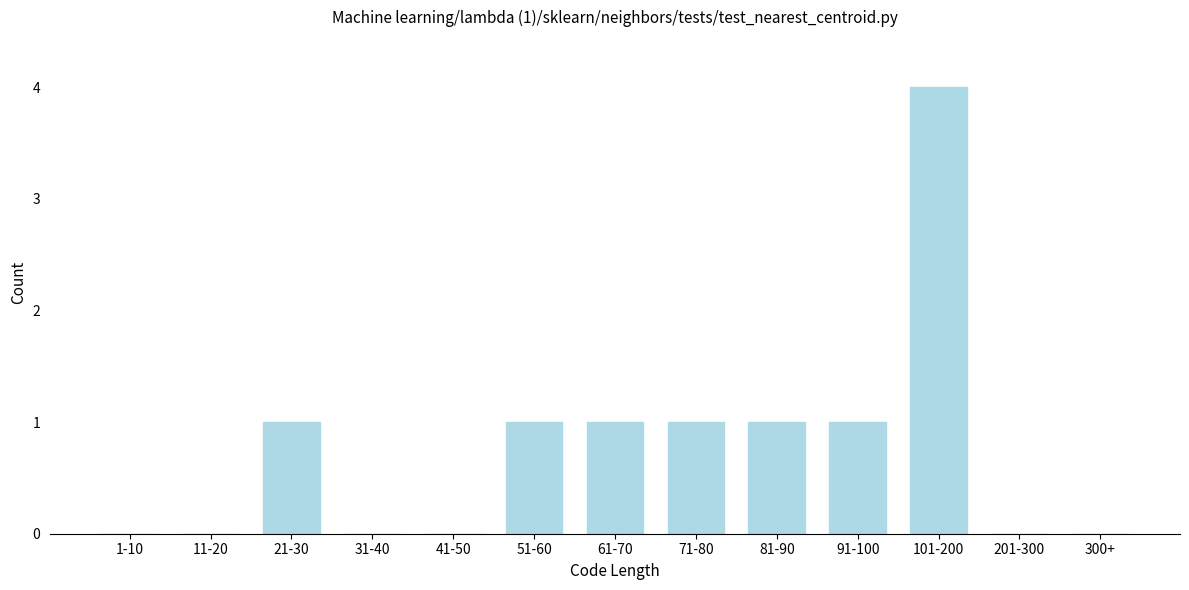

Reading left to right, transcribe all the data shown in this chart.

1-10=0	11-20=0	21-30=1	31-40=0	41-50=0	51-60=1	61-70=1	71-80=1	81-90=1	91-100=1	101-200=4	201-300=0	300+=0